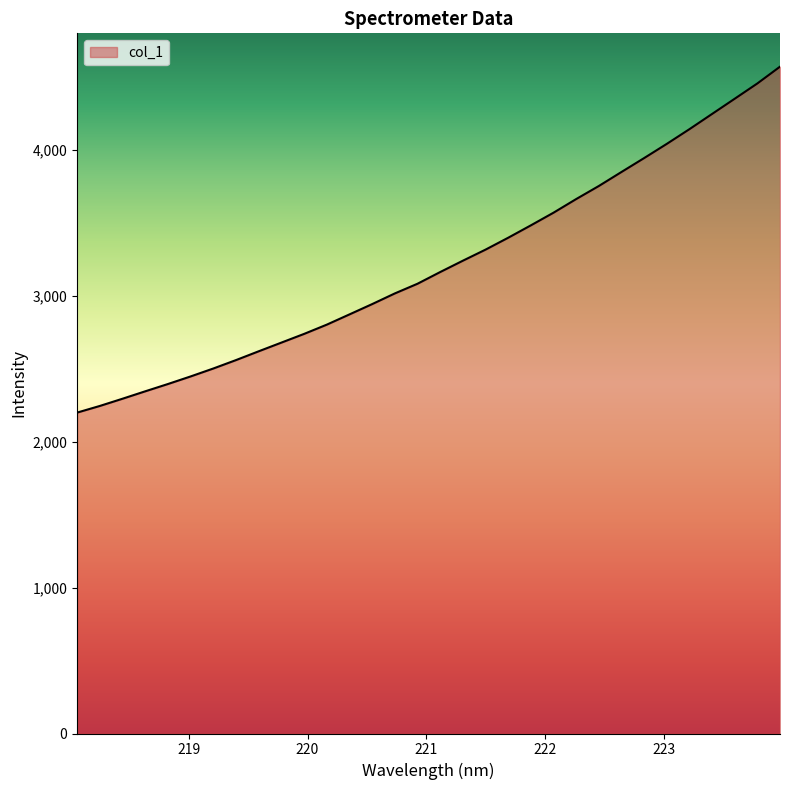

What is the difference between the maximum and minimum values?

2372.0